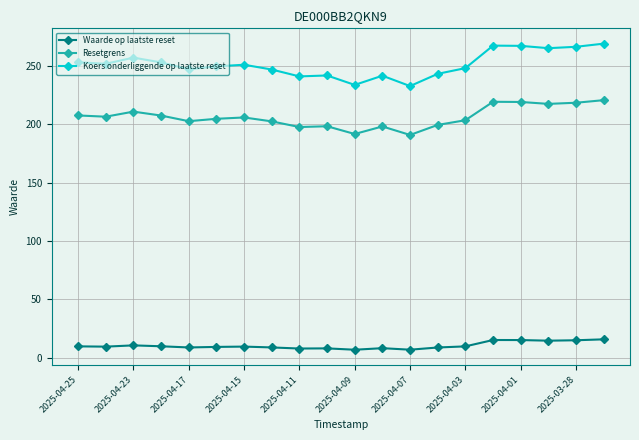

True or false: Waarde op laatste reset and Resetgrens intersect in this chart.

False